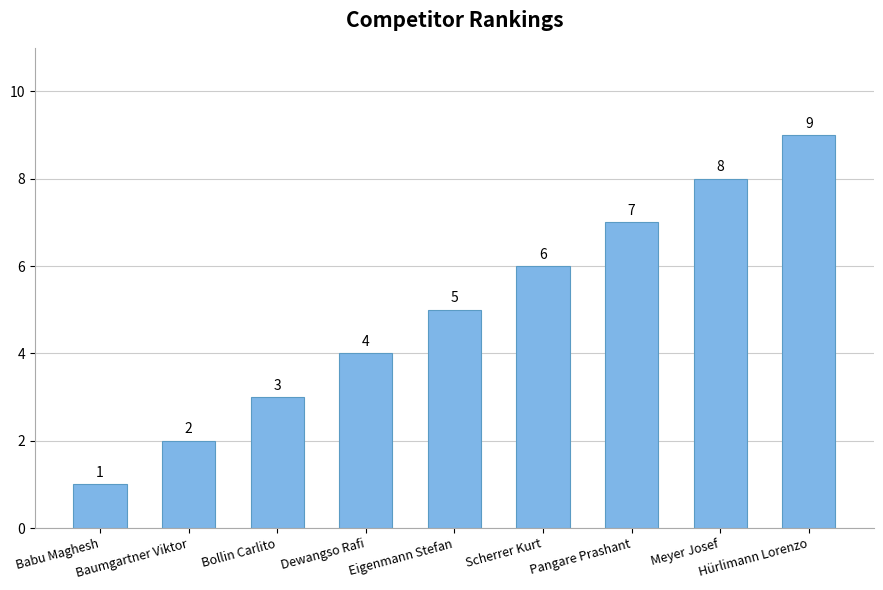

Which label corresponds to the largest value in the chart?

Hürlimann Lorenzo